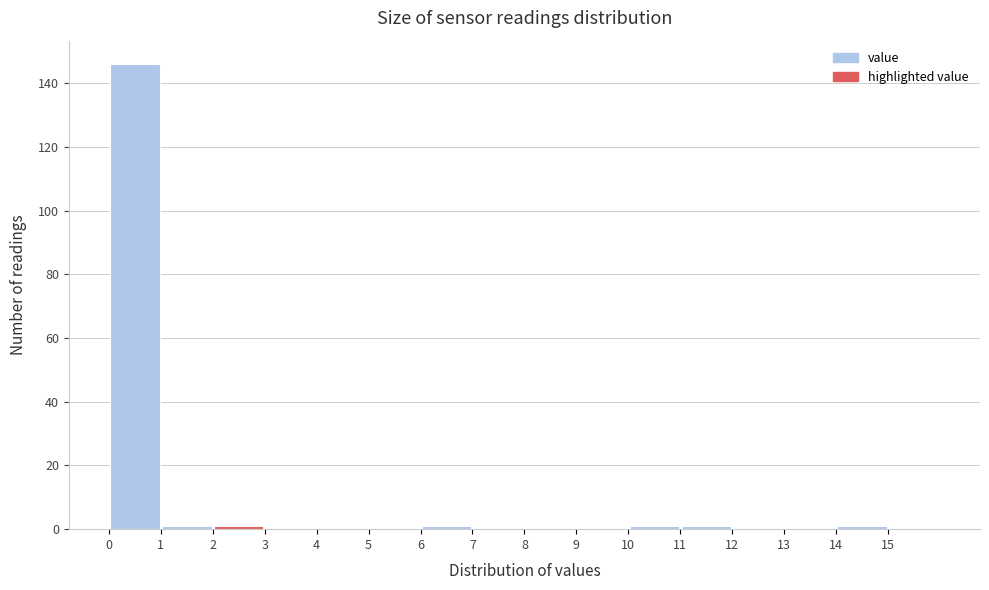

Reading left to right, list every bar in this chart as the range it spans on the x-axis followed by its height. The values are not printed on the chart, so give them approximately, as read against the axis.

0 to 1: 146
1 to 2: under 2
2 to 3: under 2
3 to 4: 0
4 to 5: 0
5 to 6: 0
6 to 7: under 2
7 to 8: 0
8 to 9: 0
9 to 10: 0
10 to 11: under 2
11 to 12: under 2
12 to 13: 0
13 to 14: 0
14 to 15: under 2
15 to 16: 0